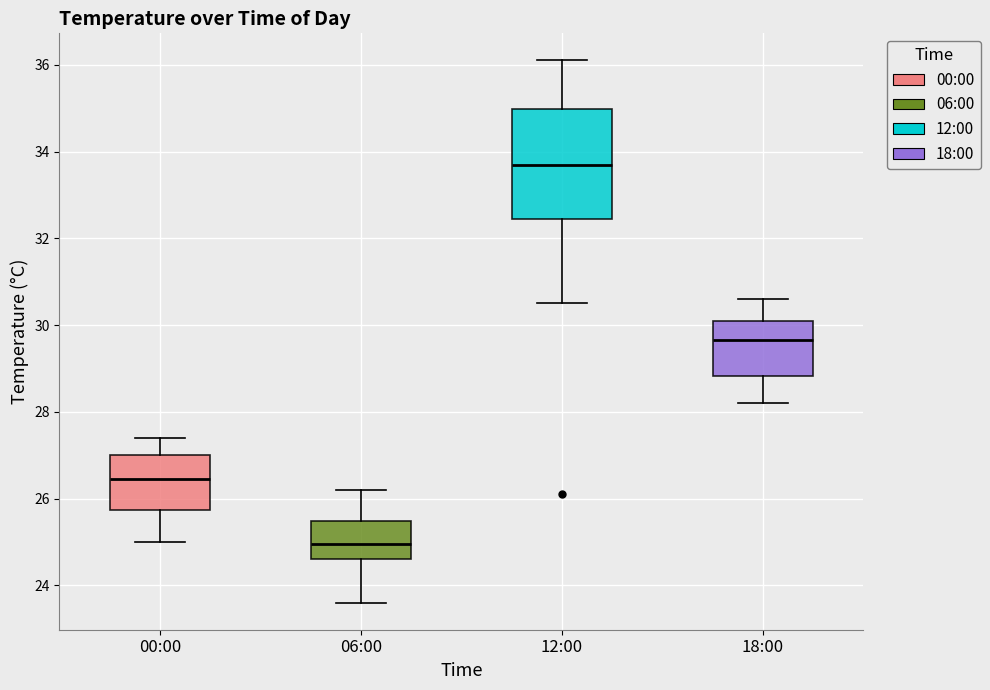

Reading left to right, transcribe this box plot: for each box, give where its median line is, the range the box spans, and where its two whiskers end, as read against the y-axis. The values are not printed on the chart, so give them approximately, as read against the axis.

00:00: median 26.4, box 25.8 to 27.0, whiskers 25.0 to 27.4
06:00: median 25.0, box 24.6 to 25.4, whiskers 23.6 to 26.2
12:00: median 33.8, box 32.4 to 35.0, whiskers 30.6 to 36.2
18:00: median 29.6, box 28.8 to 30.2, whiskers 28.2 to 30.6